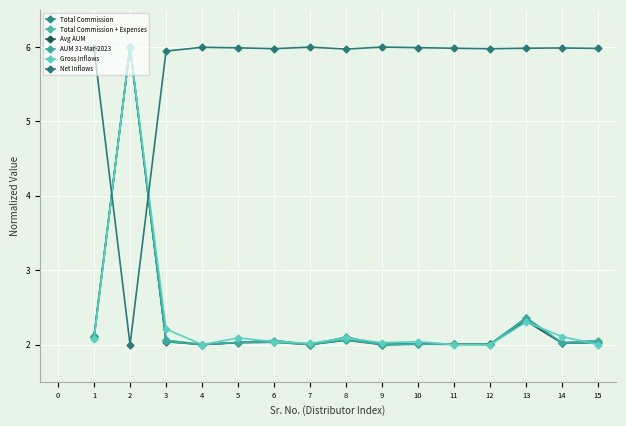

Where is Net Inflows nearest to the value 4?

3